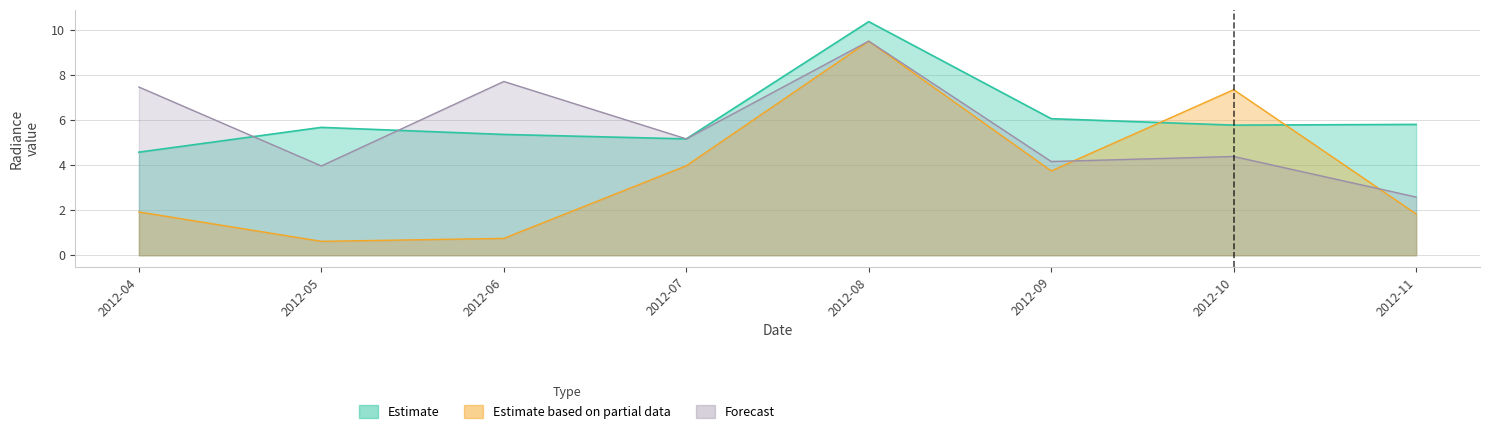

Which series has the largest total across all categories?

Estimate